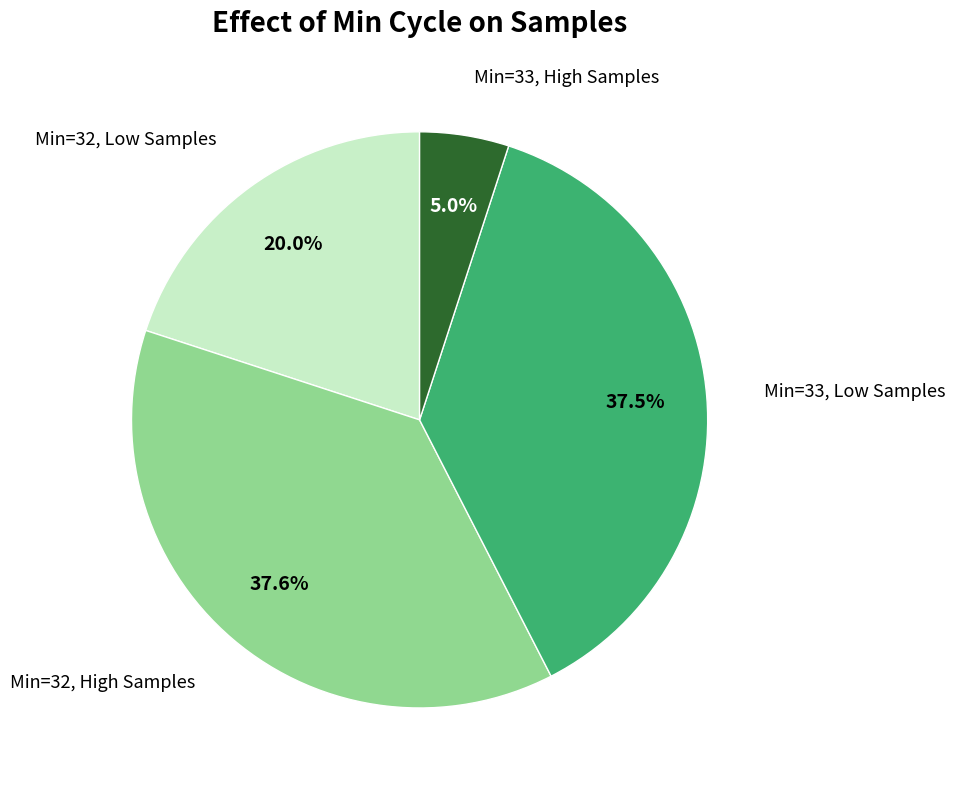

Does any single category account for the majority?

No